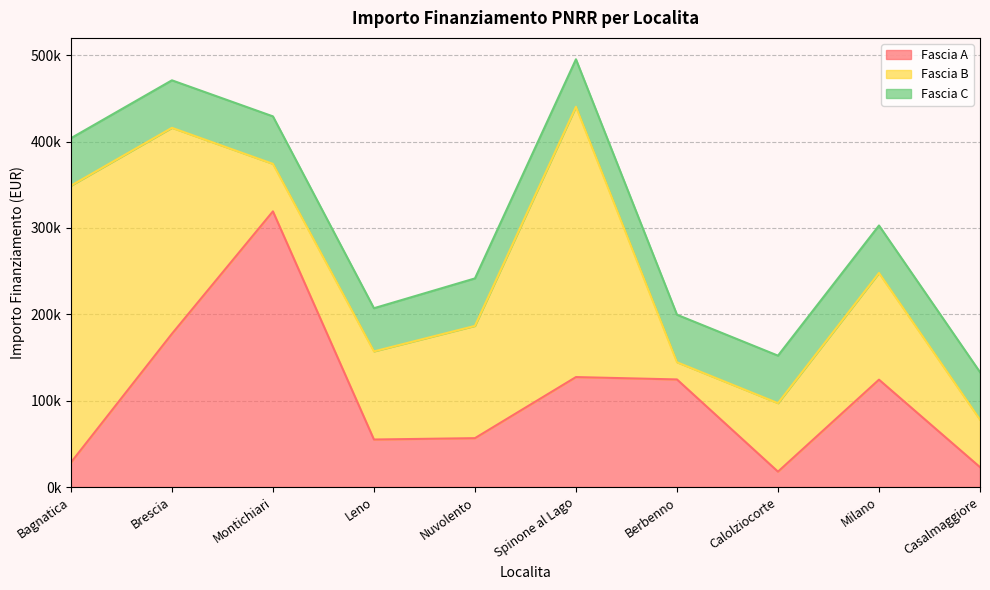

Reading left to right, list all the values displayed in this chart.

Fascia A: 28360.0	177400.0	319200.0	55000.0	56571.2	127315.0	124568.8	17800.0	124320.9	23000.0
Fascia B: 320545.6	238560.6	55000.0	102048.0	130000.0	313000.0	19920.0	79320.2	123514.0	55000.0
Fascia C: 55000.0	55000.0	55000.0	50000.0	55000.0	55000.0	55000.0	55000.0	55000.0	55000.0